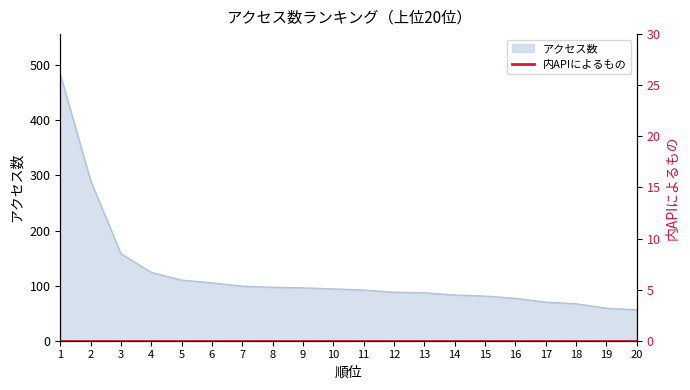

What is the difference between the maximum and second lowest values?

425